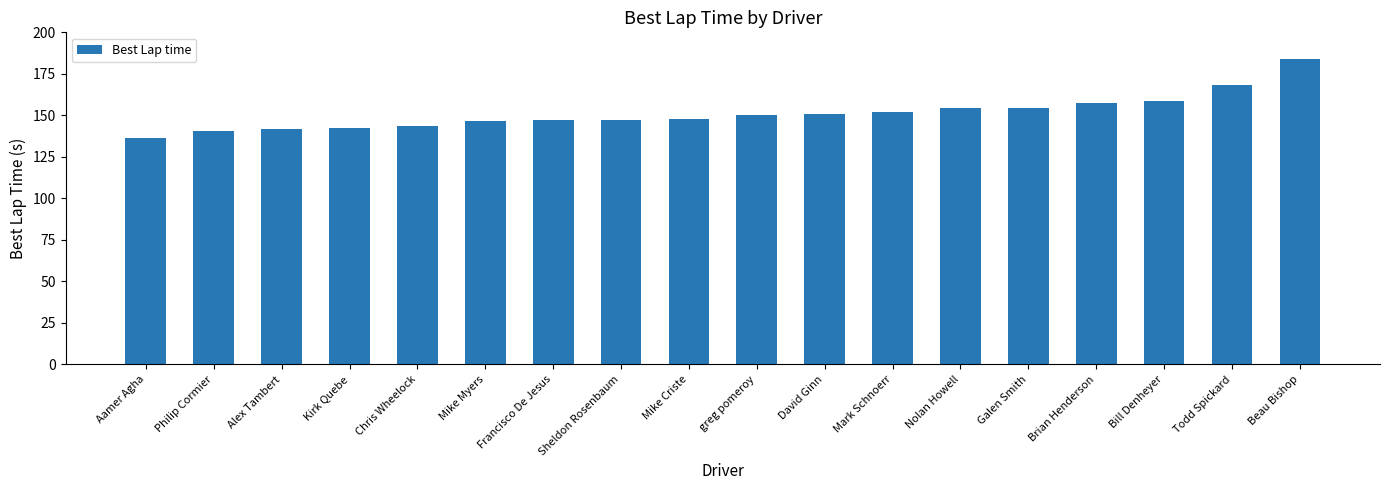

How many values exceed 149?

9